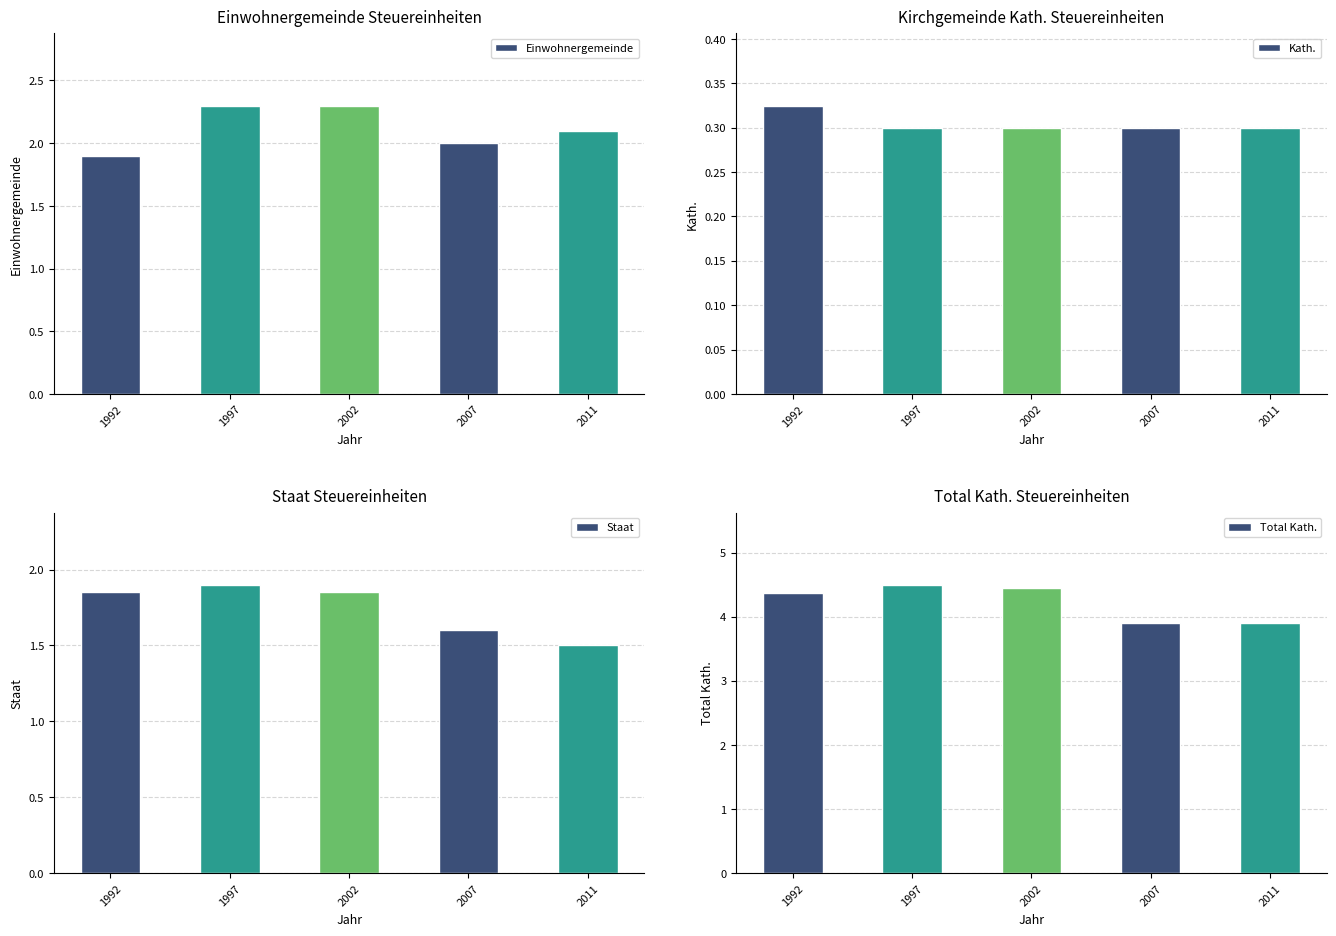

What is the total value across all series at 2002?

8.9